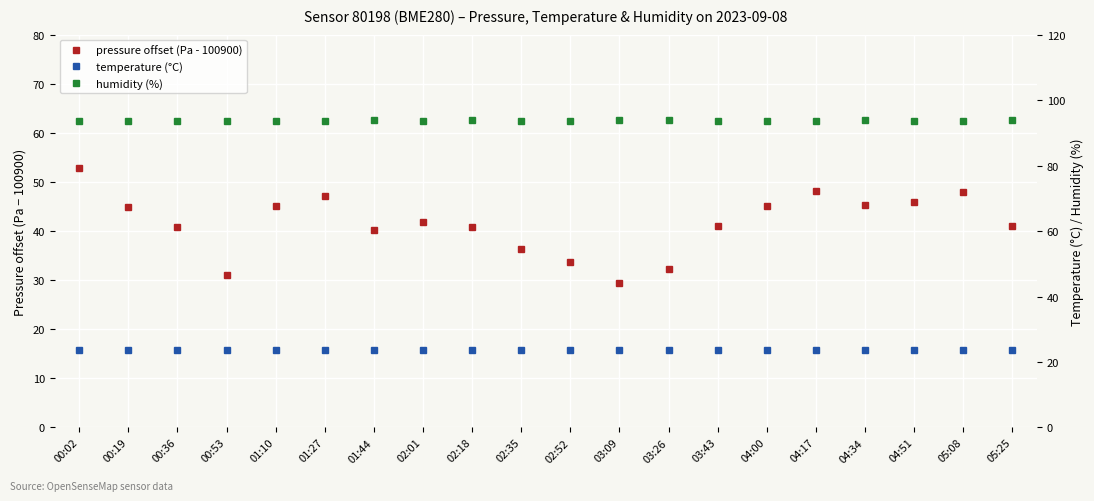

In pressure offset (Pa - 100900), how many points are lower than both neighbors (excluding endpoints)?

4